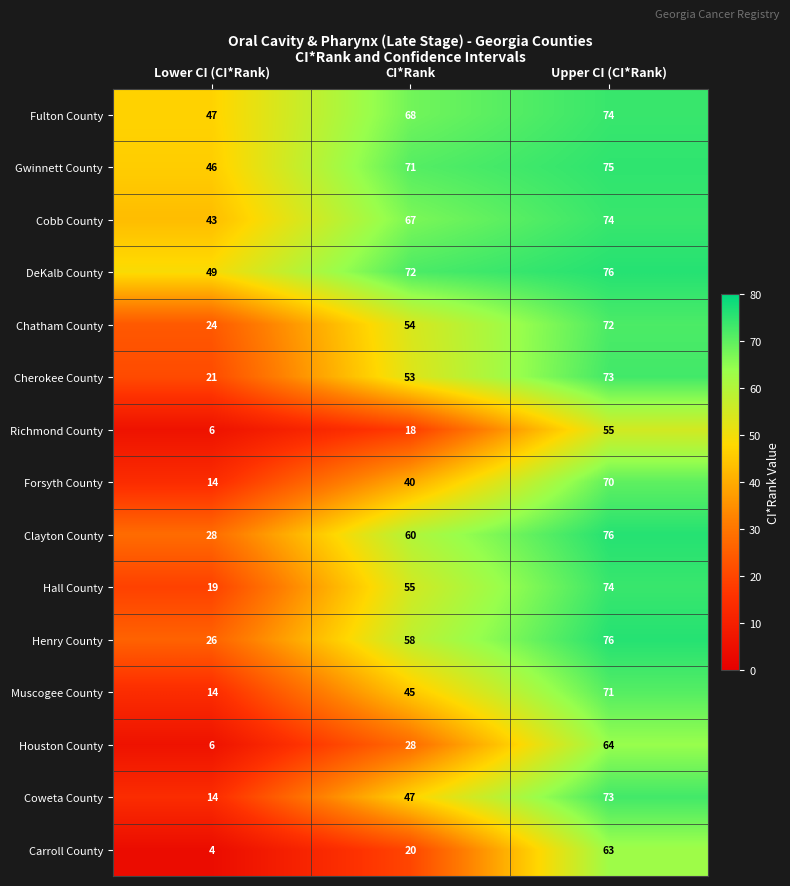

True or false: DeKalb County has a value of 108 at Upper CI (CI*Rank).

False